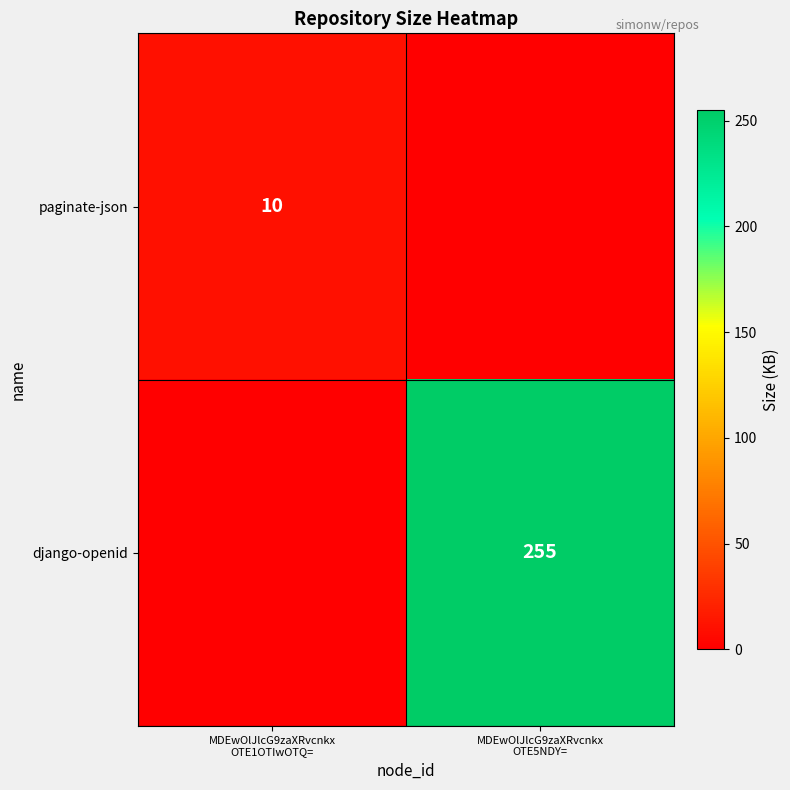

What is the average value of the paginate-json series?

5